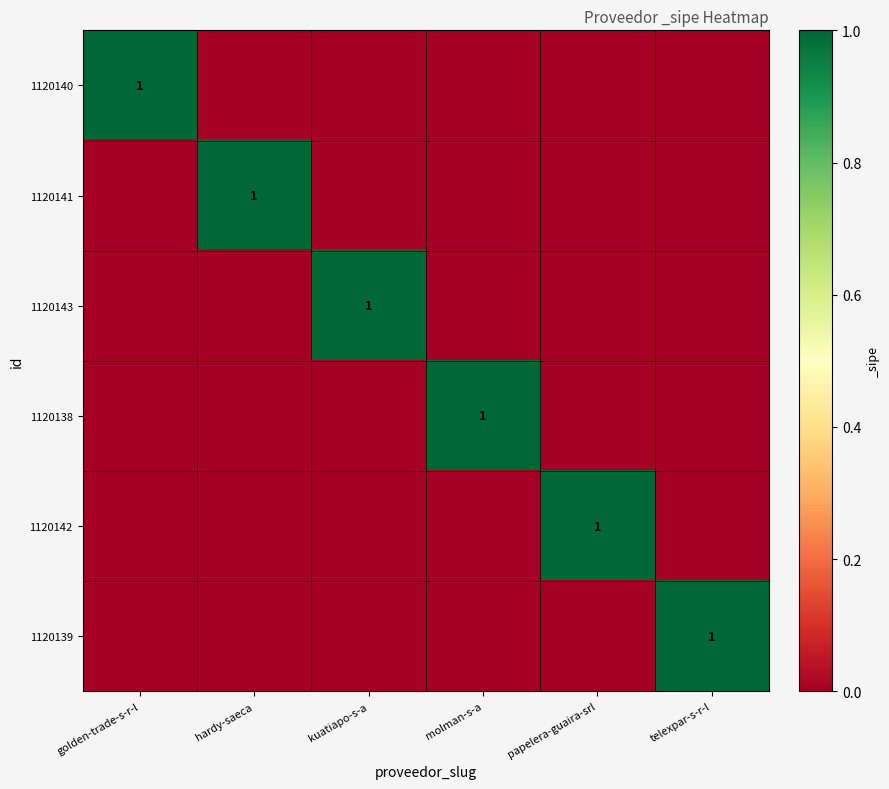

Is it true that 1120142 equals 1 at papelera-guaira-srl?

True